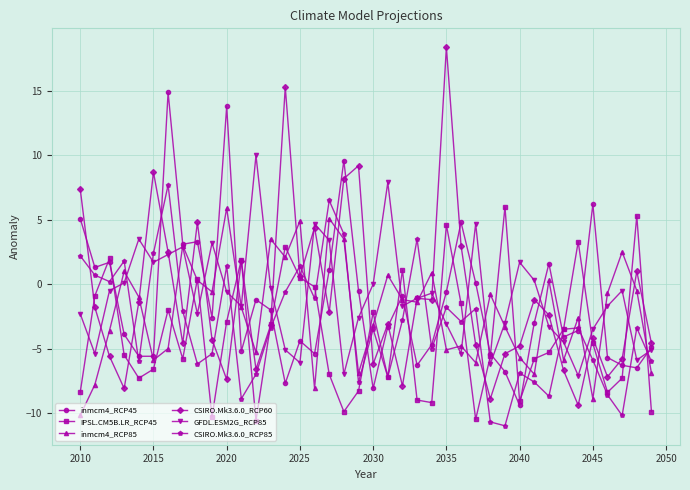

How many values in CSIRO.Mk3.6.0_RCP60 are above zero?

13